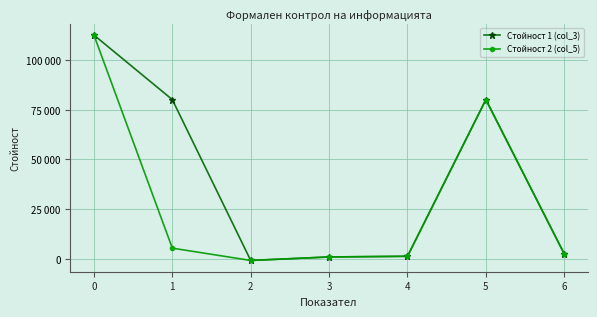

What is the value of the Стойност 2 (col_5) point at the 1st from the left?

112546